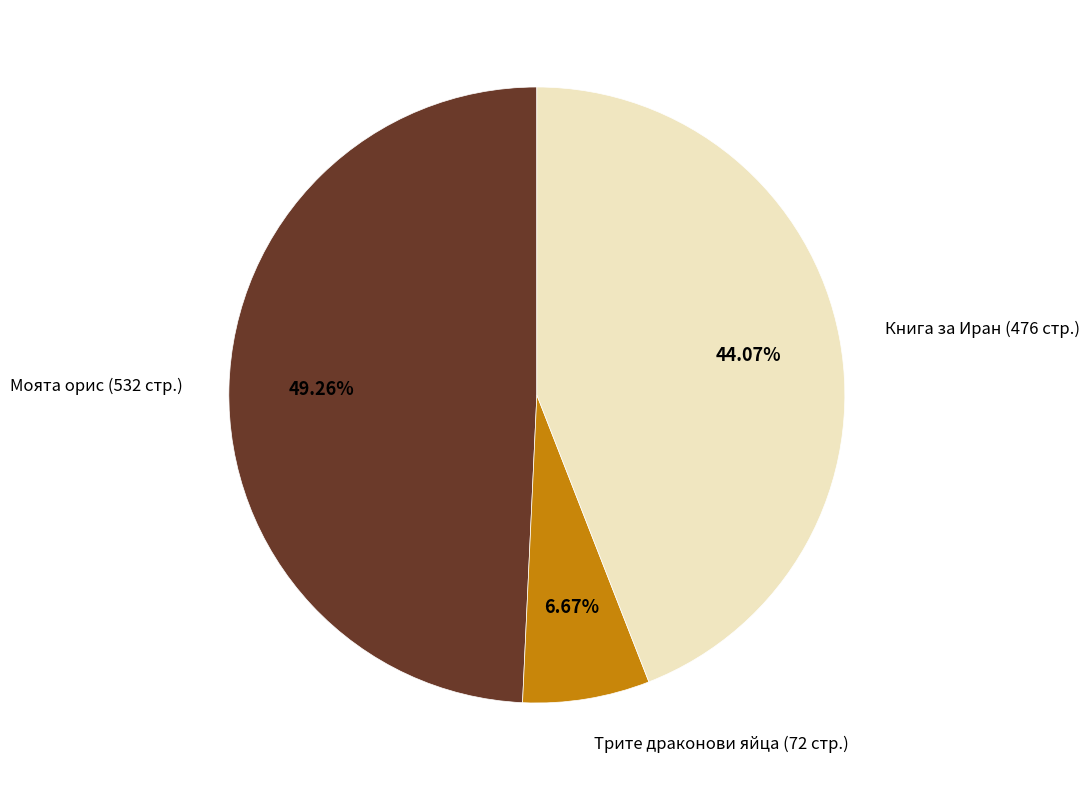

Do Моята орис (532 стр.) and Книга за Иран (476 стр.) together represent more than half of the pie?

Yes